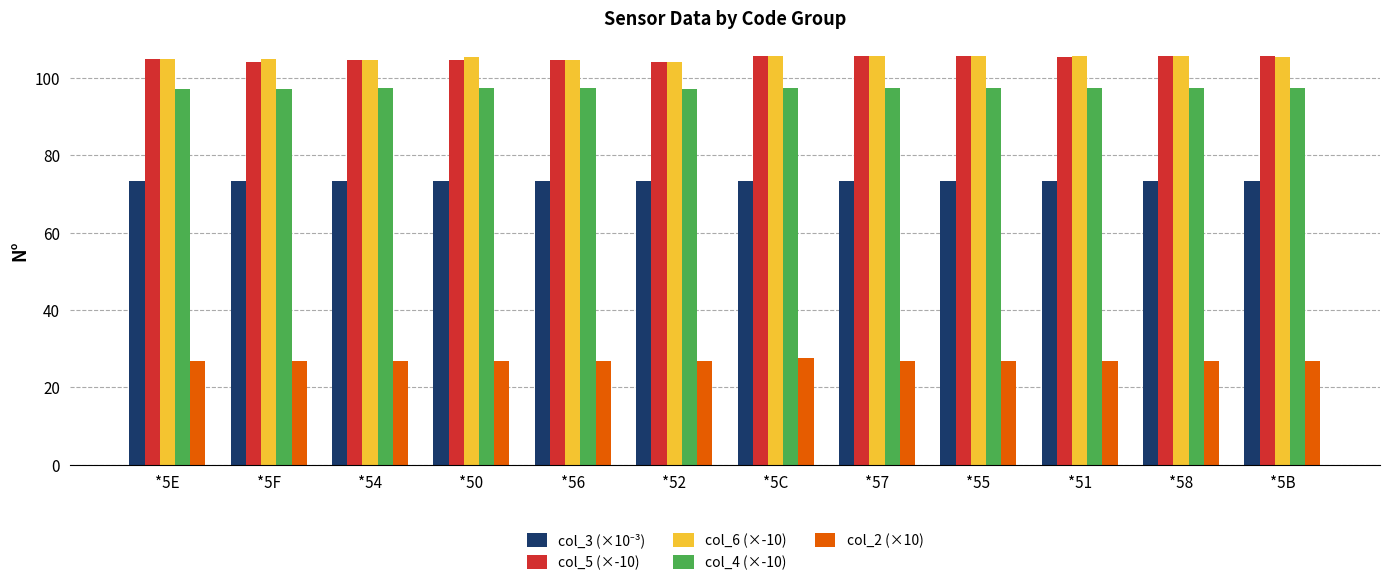

What is the sum of all col_2 (×10) values?

323.4